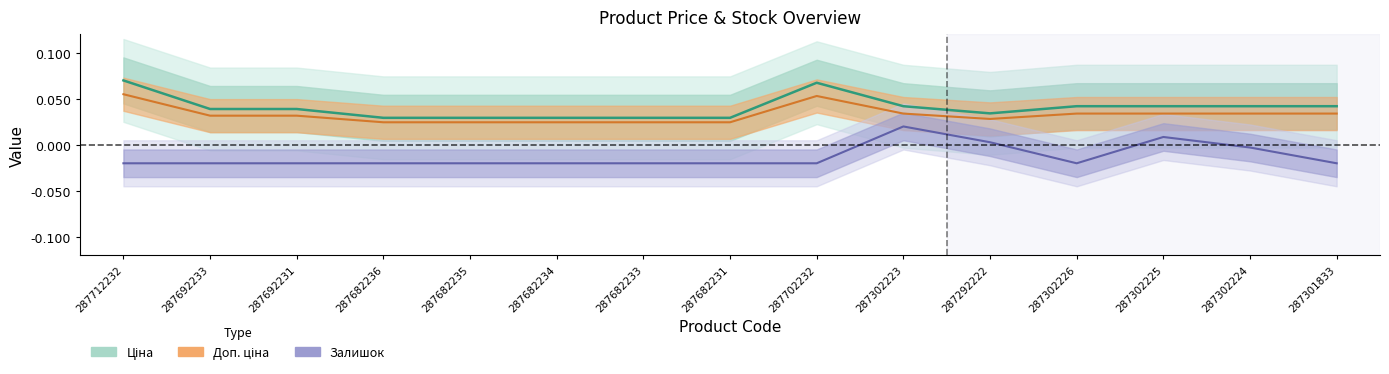

Is this an area chart (filled region under the line)?

No